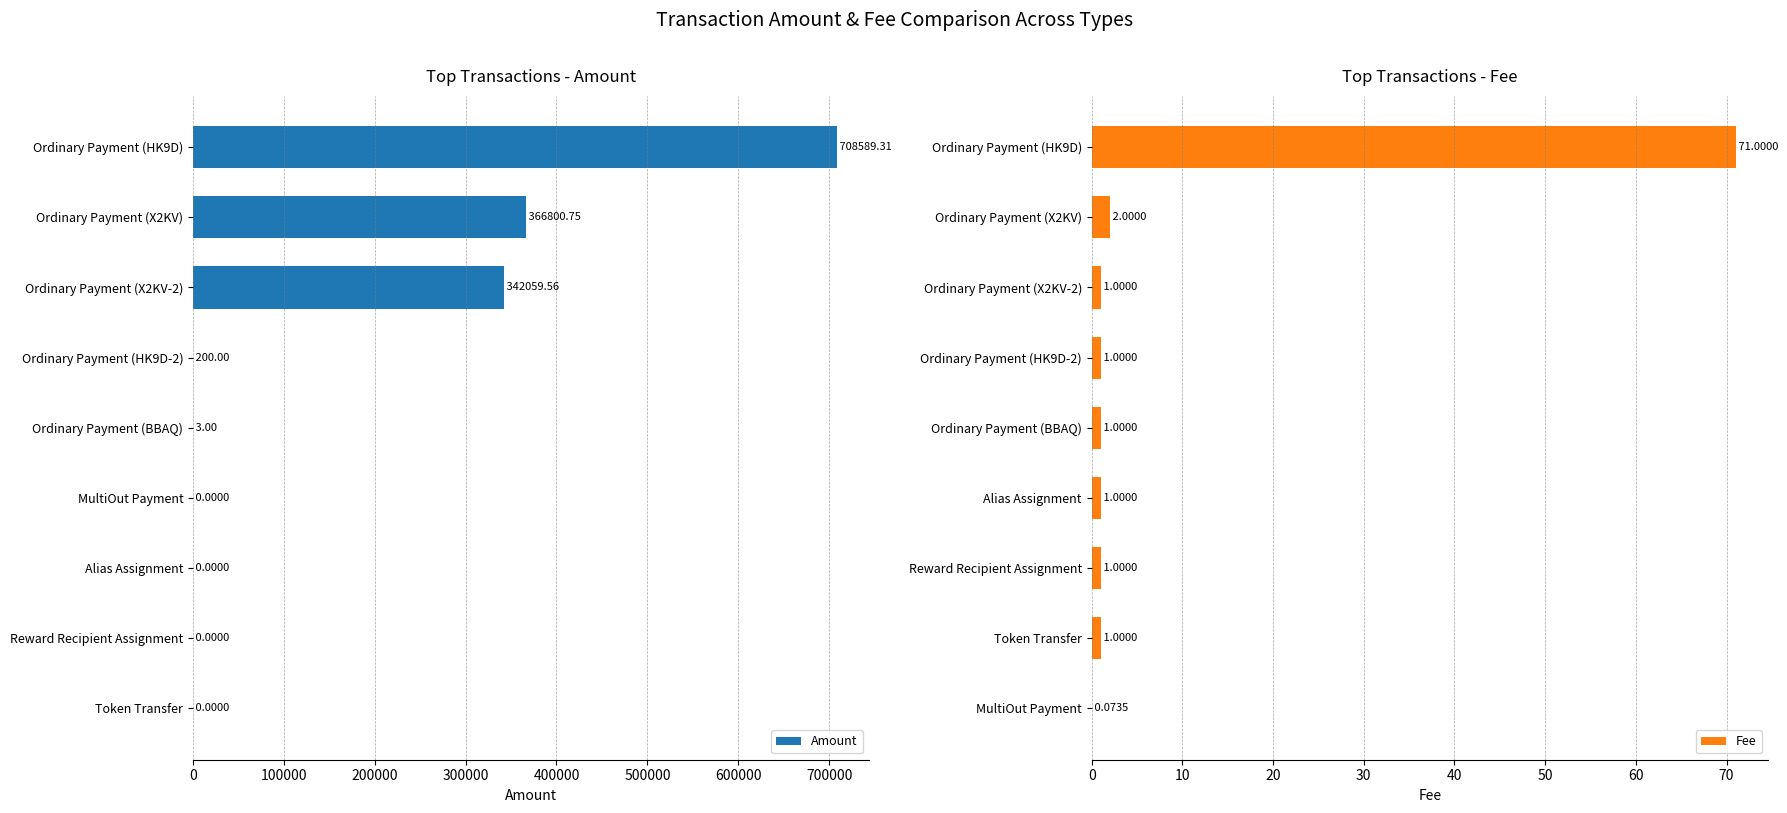

What is the sum of the Fee values at Ordinary Payment (HK9D) and Ordinary Payment (BBAQ)?

72.0